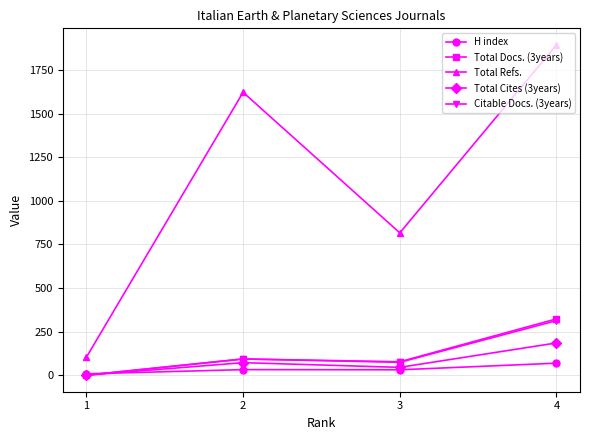

What is the sum of the H index values at 1 and 4?

77